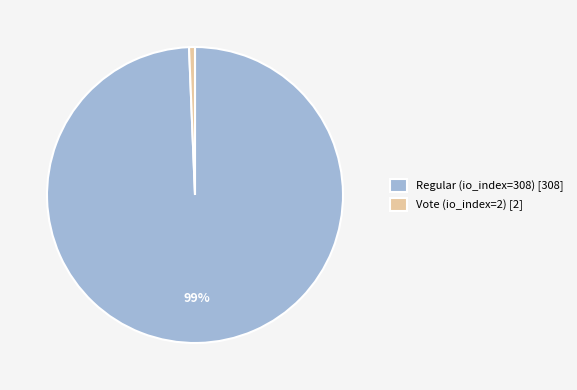

To the nearest percent, what is the average slice percentage?

50%